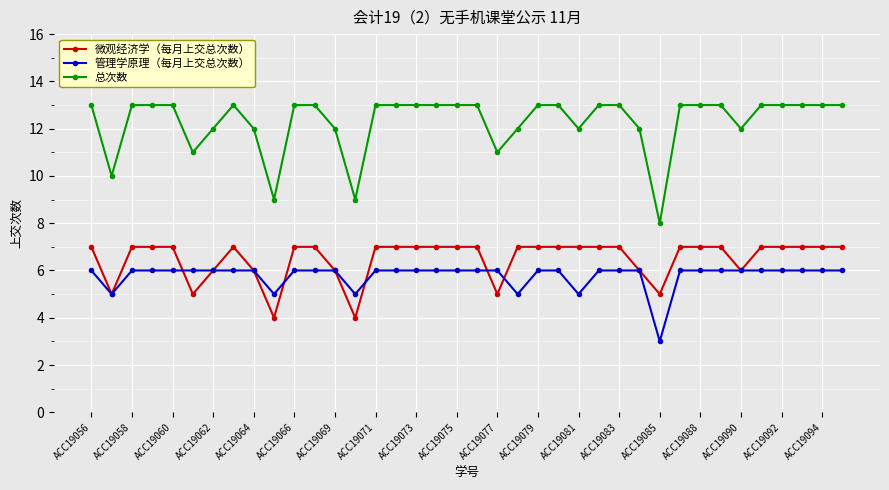

Which series has the largest range (max minus min)?

总次数